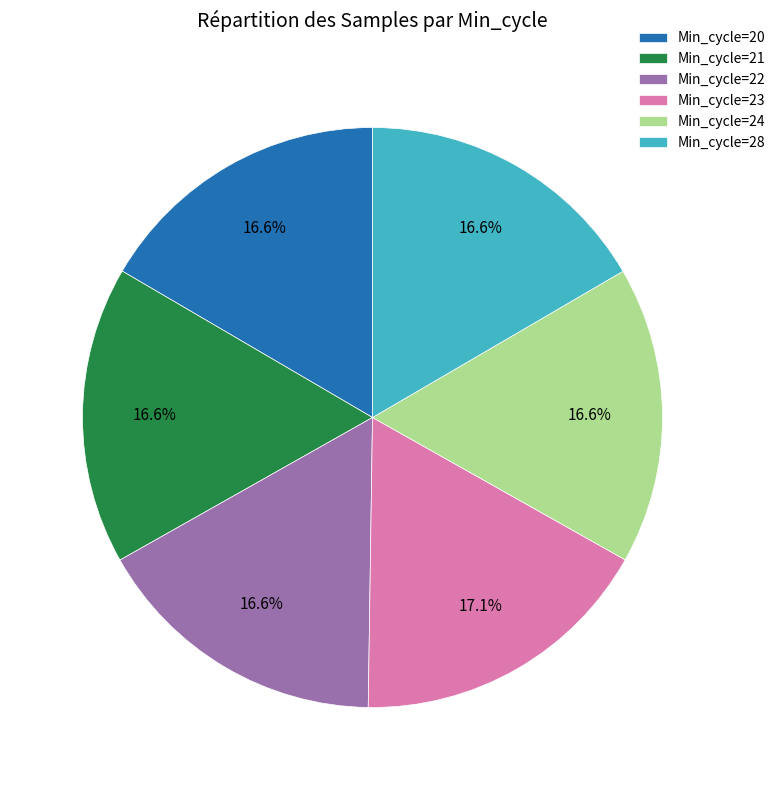

How many segments does this pie chart have?

6